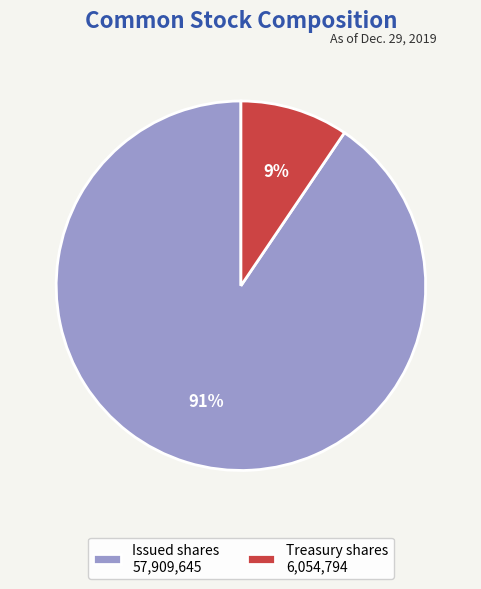

To the nearest percent, what portion does Treasury shares 6,054,794 represent?

9%